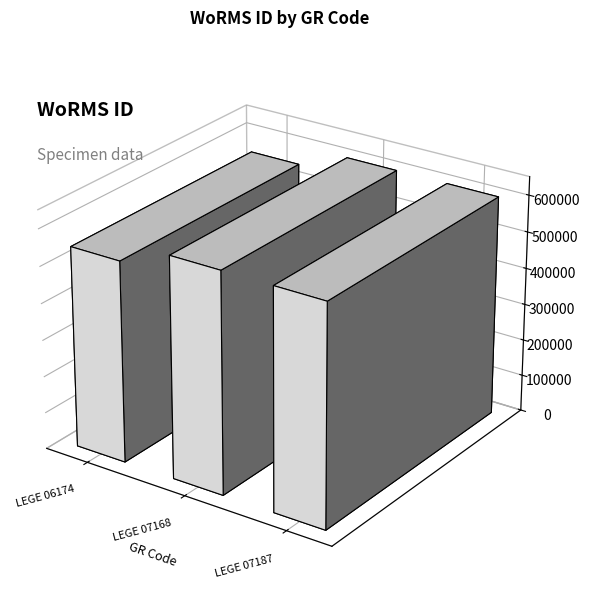

What is the sum of all values?

1749407